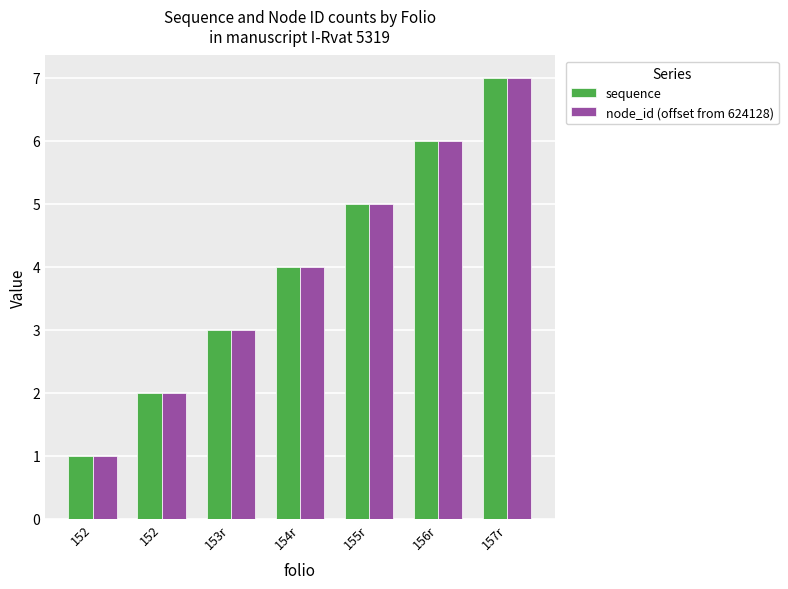

What is the greatest value displayed?

7